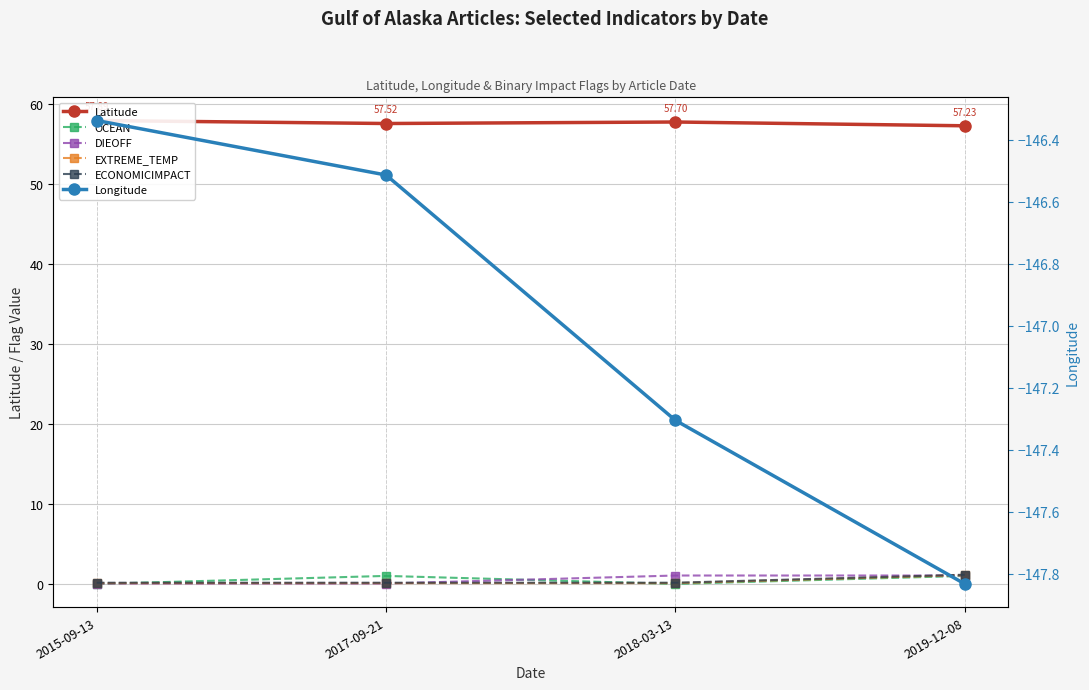

True or false: Longitude and ECONOMICIMPACT cross at least once.

False